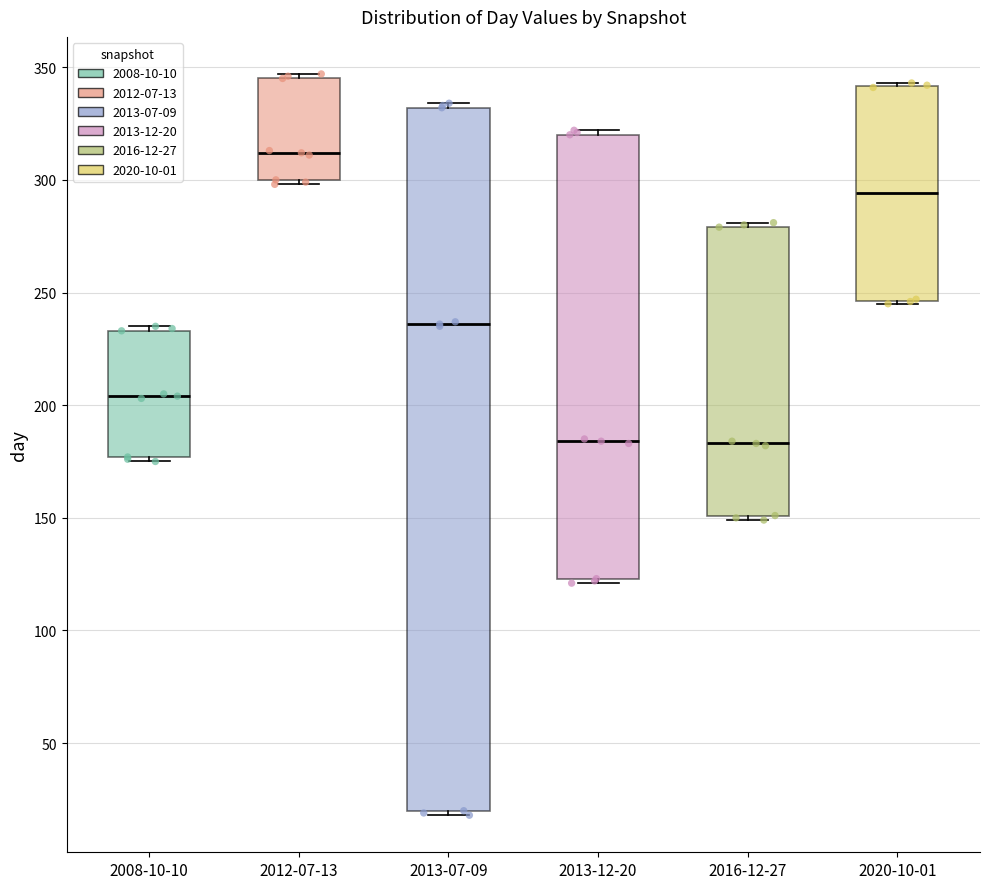

Which box is the tallest, from its lower edge to its upper edge?

2013-07-09